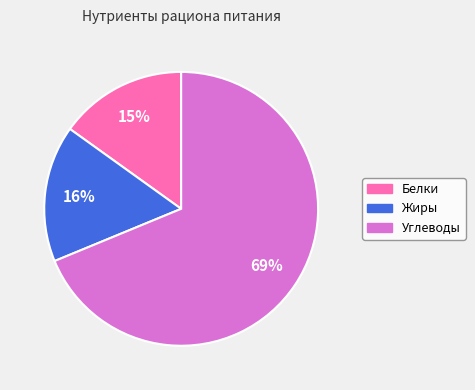

To the nearest percent, what is the average slice percentage?

33%